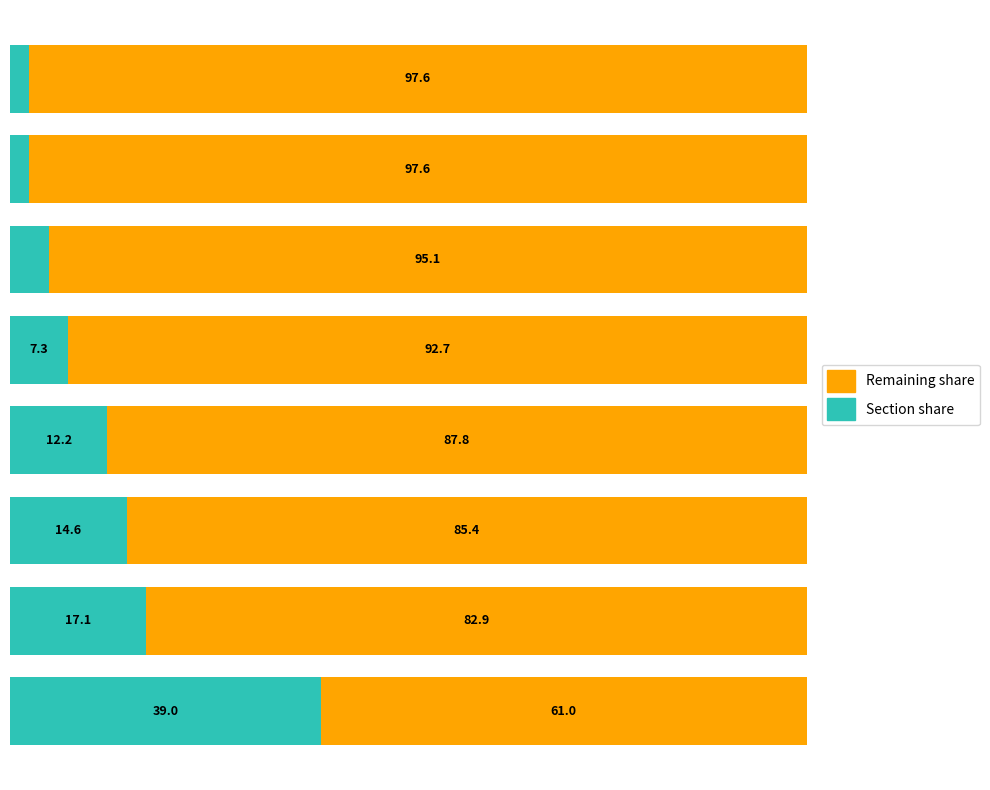

List the series in order of their overall mean, lowest first.

Section share, Remaining share